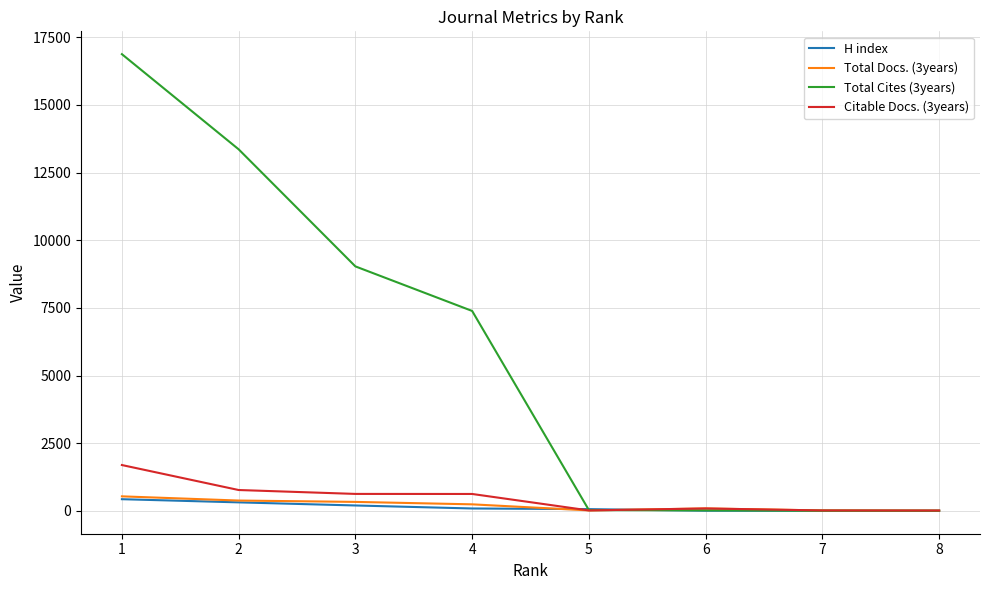

Is the value of Total Docs. (3years) at 2 greater than the value of H index at 7?

Yes